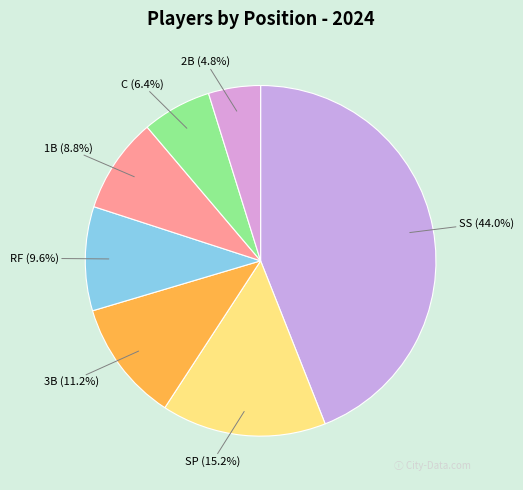

Count the number of slices in the pie.

7